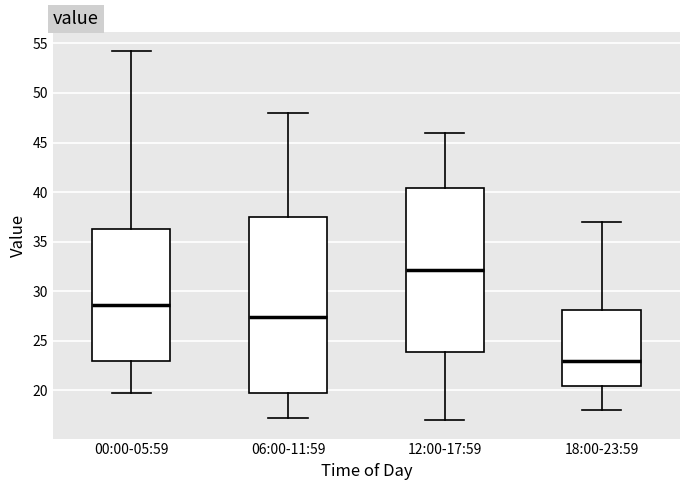

Which box is the tallest, from its lower edge to its upper edge?

06:00-11:59